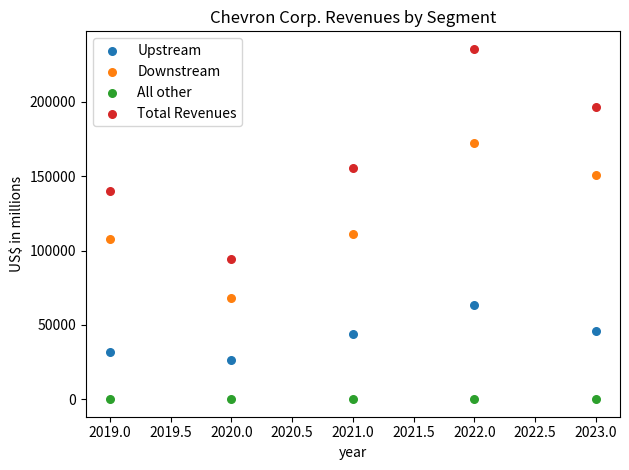

Which series has the largest Y range (max minus min)?

Total Revenues